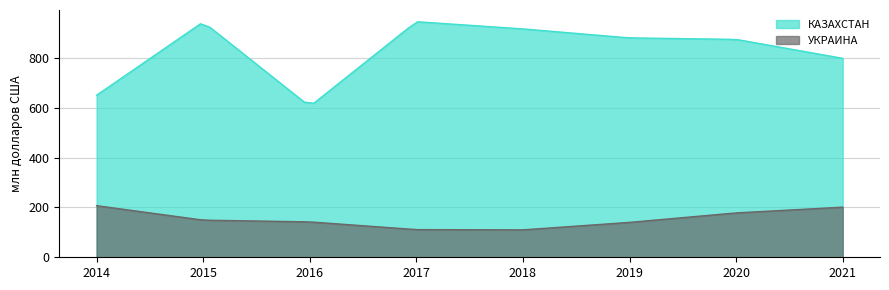

The УКРАИНА series shows 142 at 2016. True or false?

True